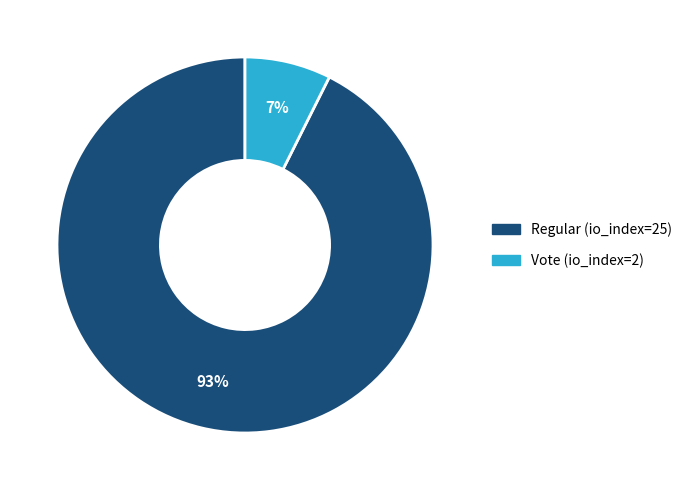

How many slices are in this pie chart?

2